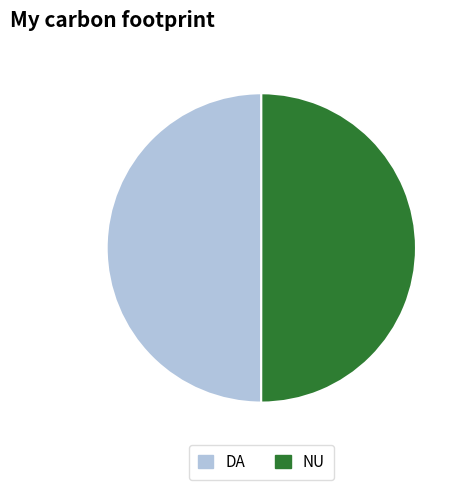

True or false: DA accounts for 42% of the total.

False